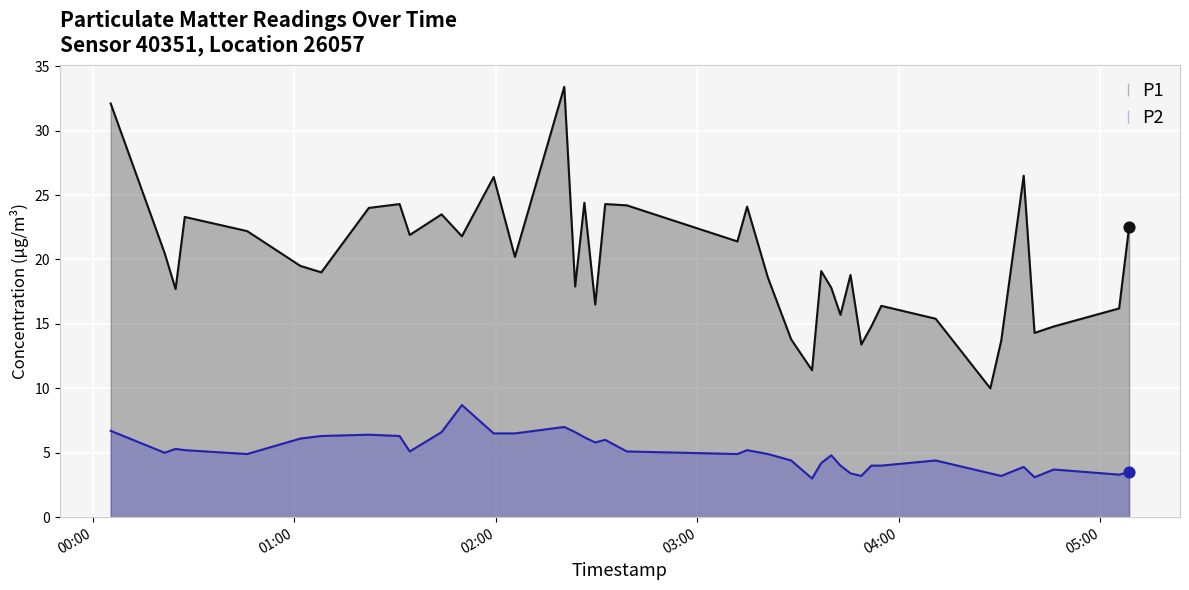

At how many categories does at least one series exceed 16?

30